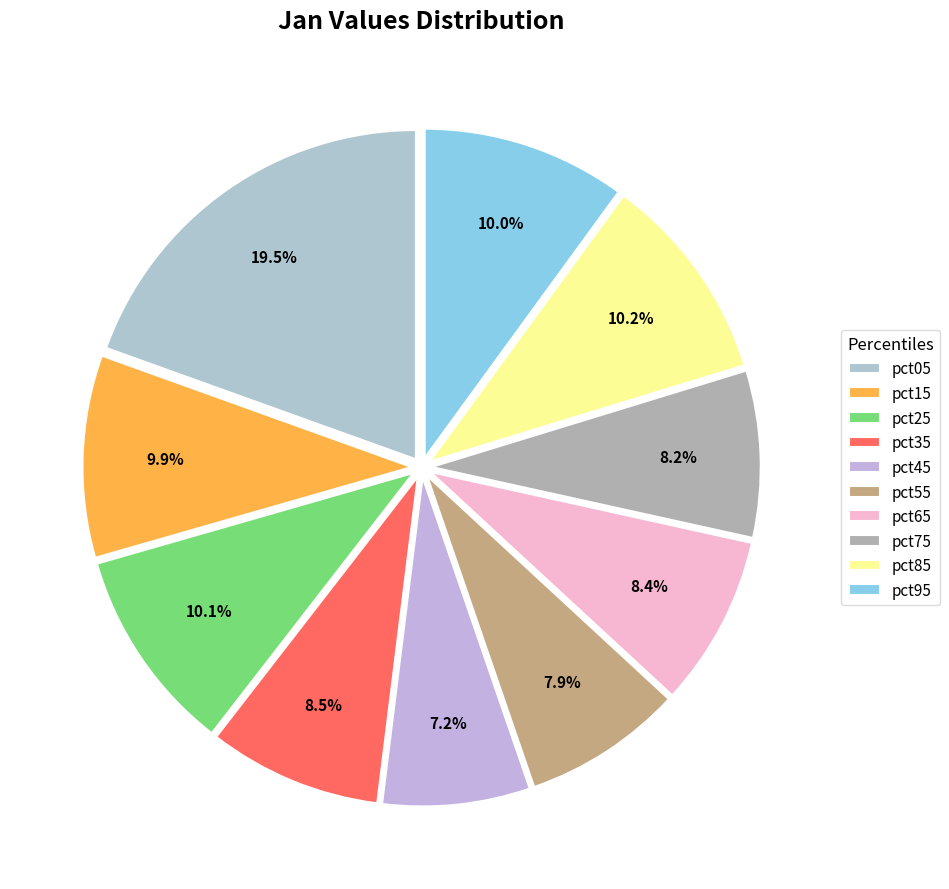

True or false: pct55 accounts for 14% of the total.

False